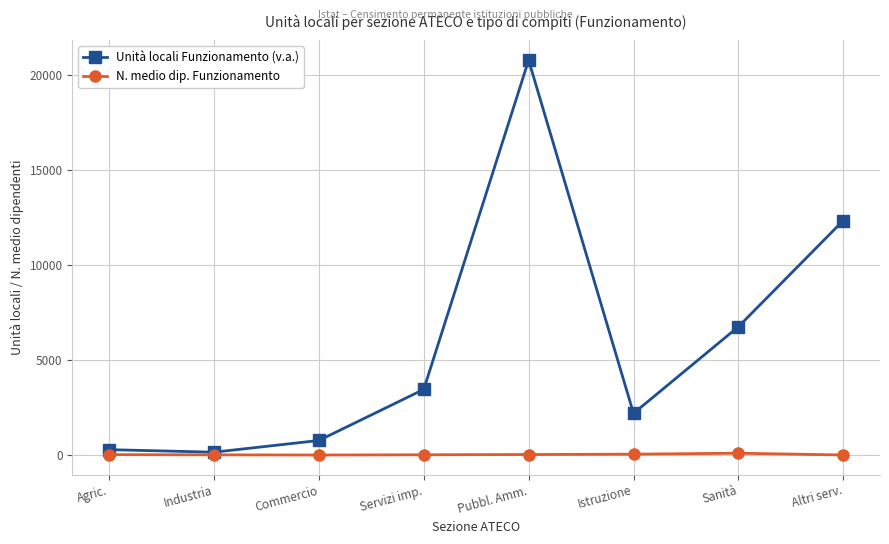

True or false: N. medio dip. Funzionamento has more than 0 interior local peaks.

True